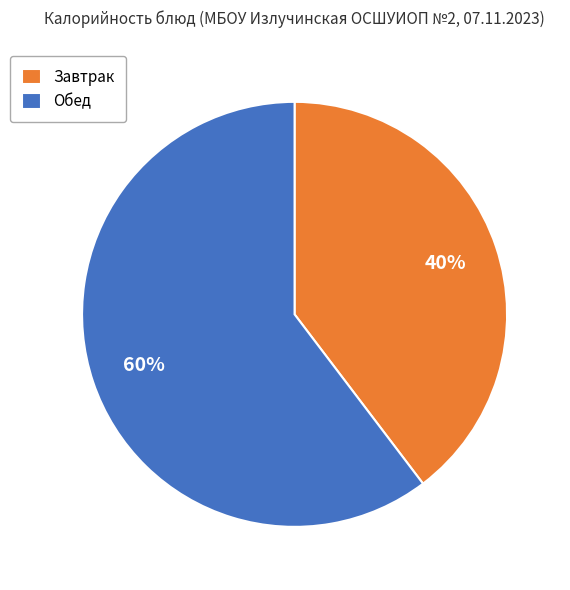

How many segments does this pie chart have?

2